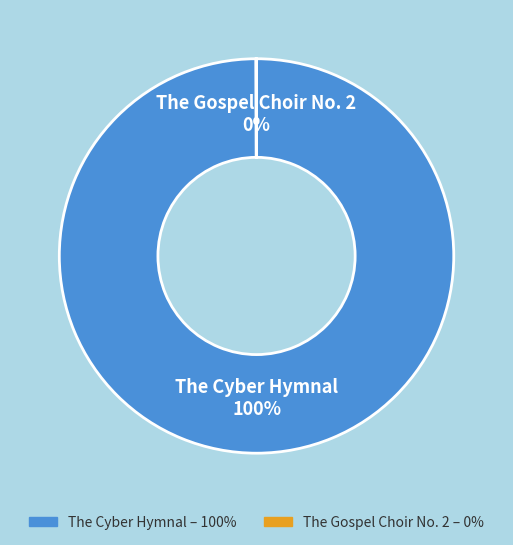

Which category has the biggest portion of the pie?

The Cyber Hymnal